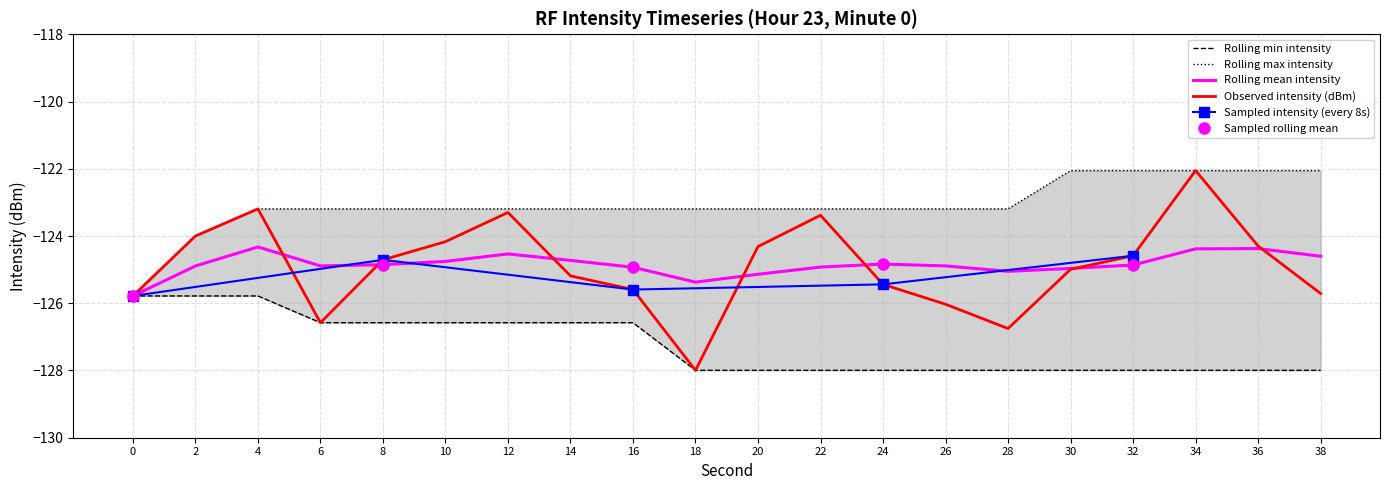

What is the value of the rolling_mean point at the 15th from the left?

-125.1